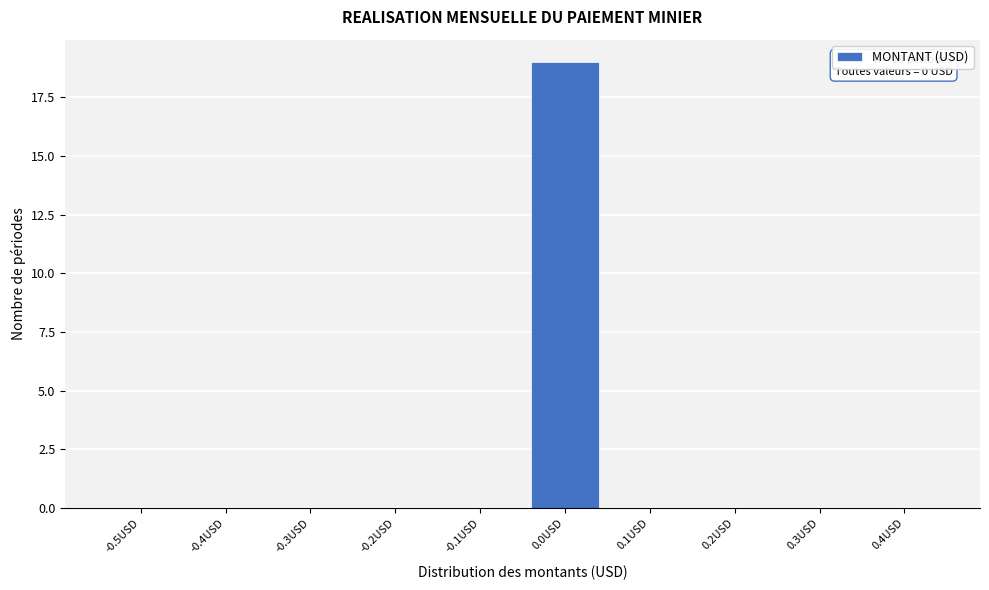

Reading left to right, list all the values displayed in this chart.

-0.5USD=0	-0.4USD=0	-0.3USD=0	-0.2USD=0	-0.1USD=0	0.0USD=19	0.1USD=0	0.2USD=0	0.3USD=0	0.4USD=0